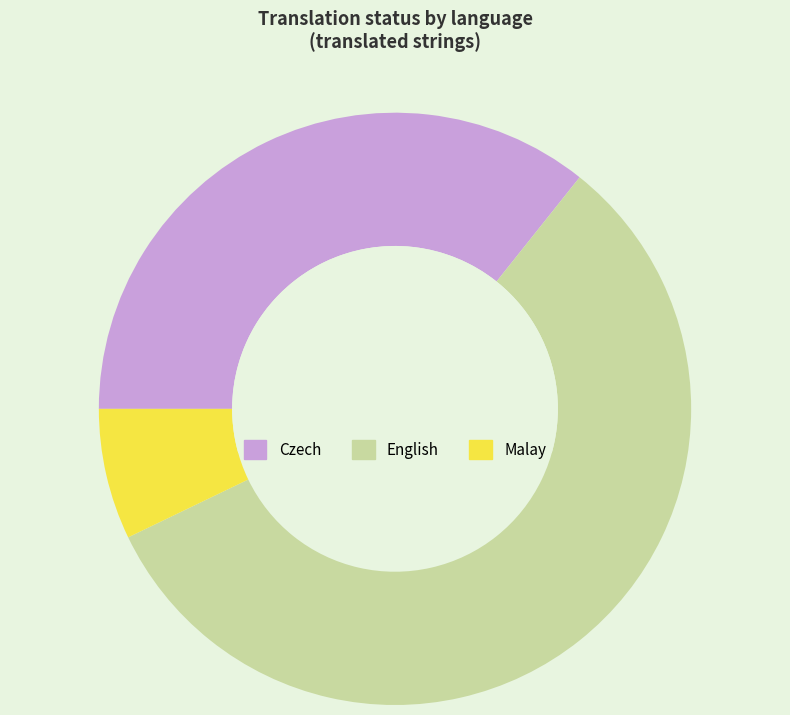

Rank the categories by value from highest to lowest.

English, Czech, Malay